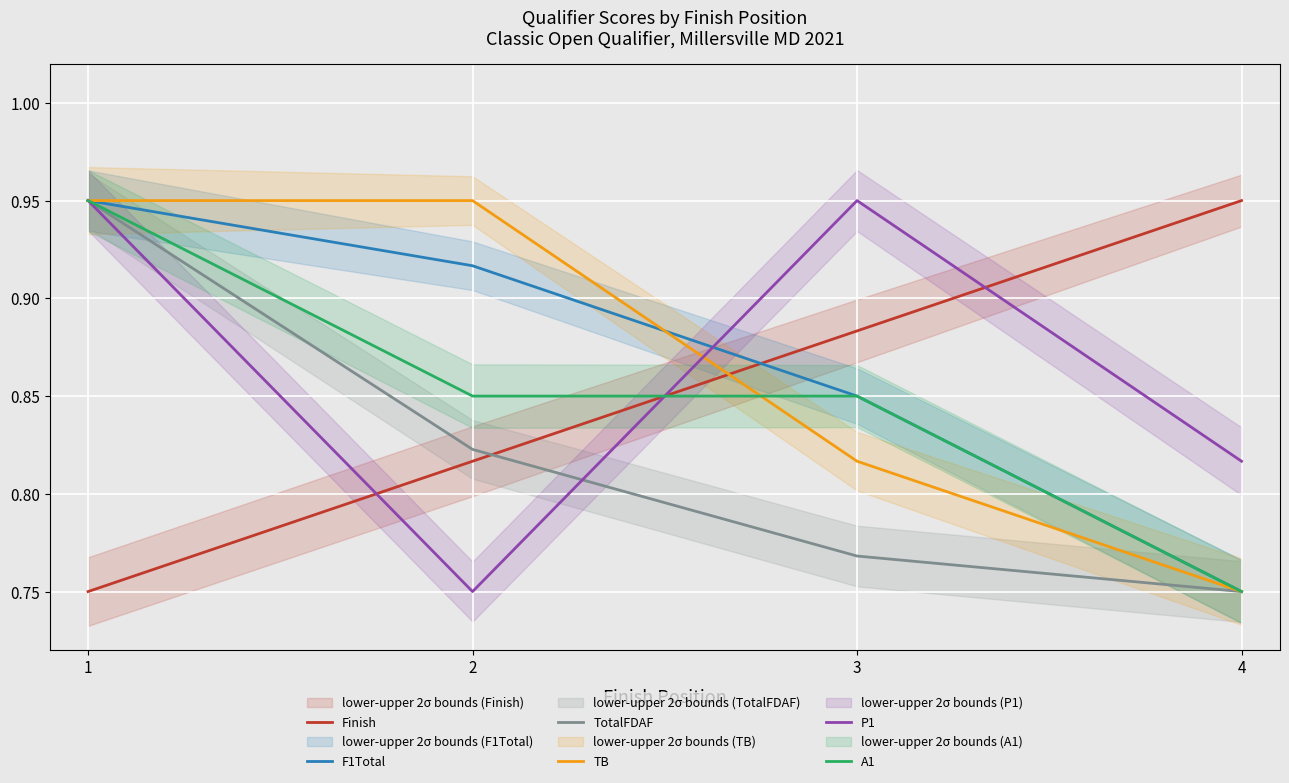

What is the difference between the P1 values at 3 and 4?

0.1